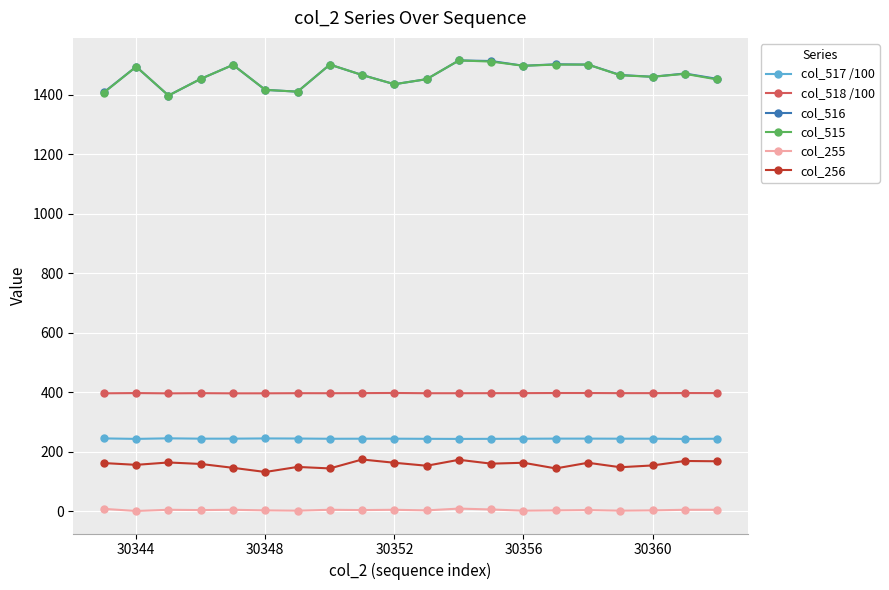

True or false: col_515 has more than 1 interior local peaks.

True